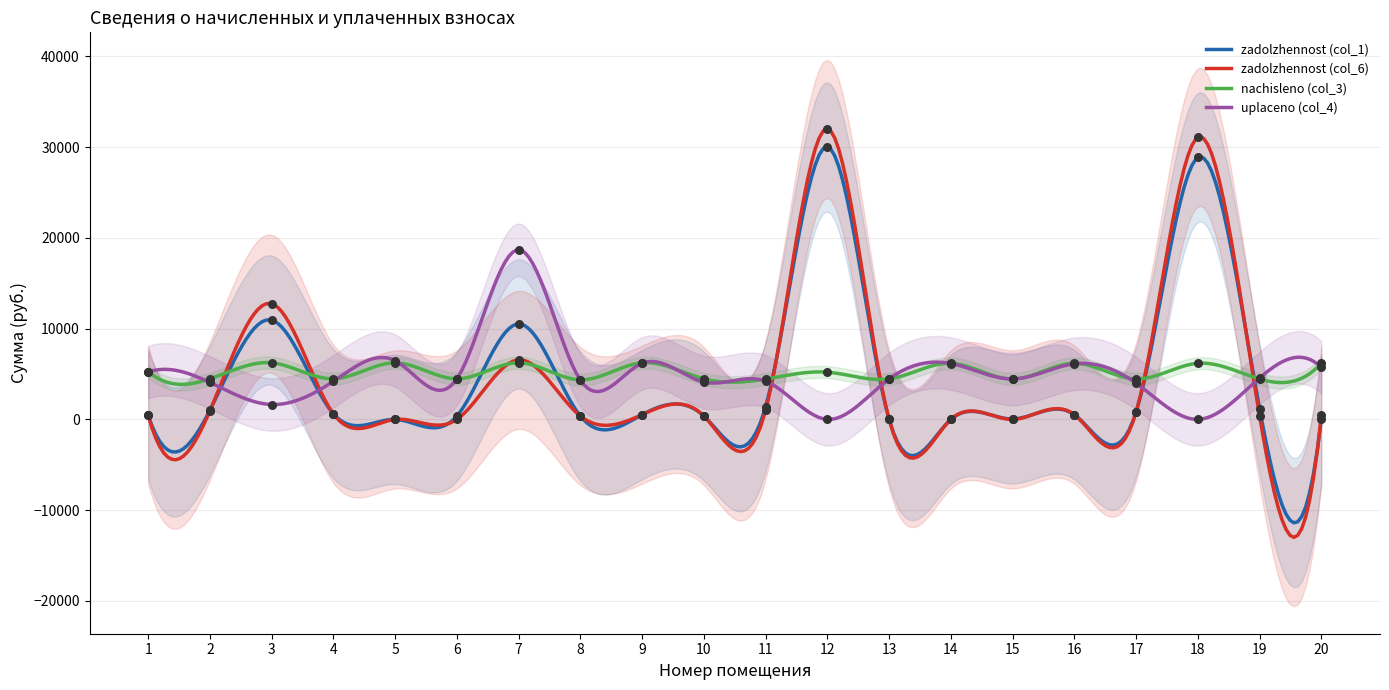

What is the total value across all series at 14?

12332.9